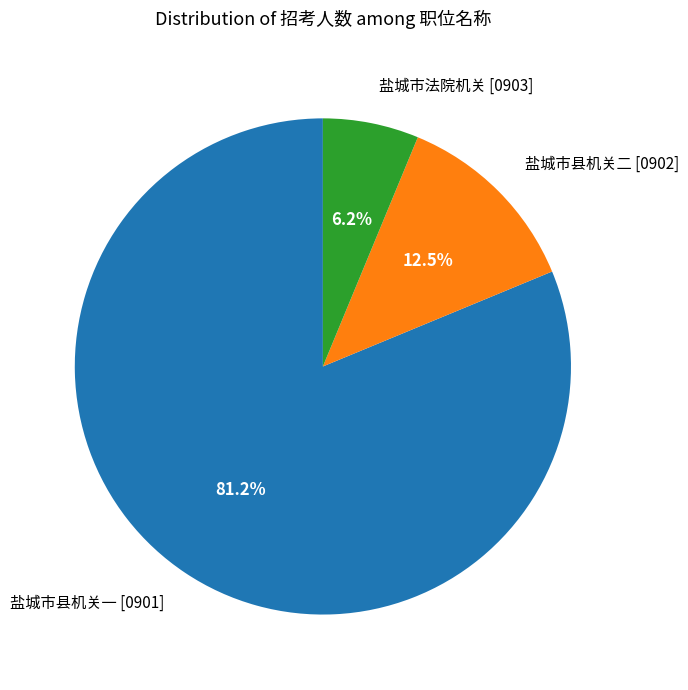

Does any single category account for the majority?

Yes